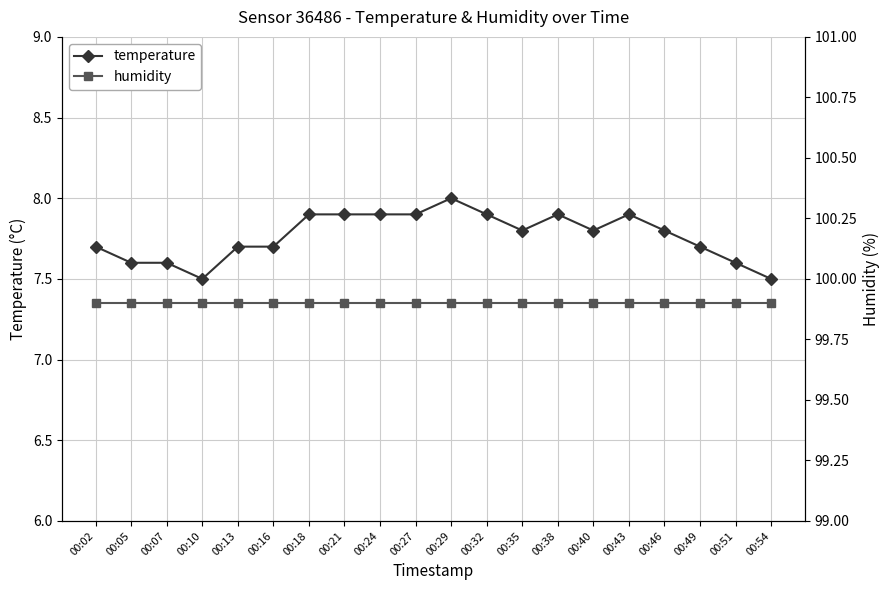

True or false: temperature has a value of 2.9 at 00:51.

False